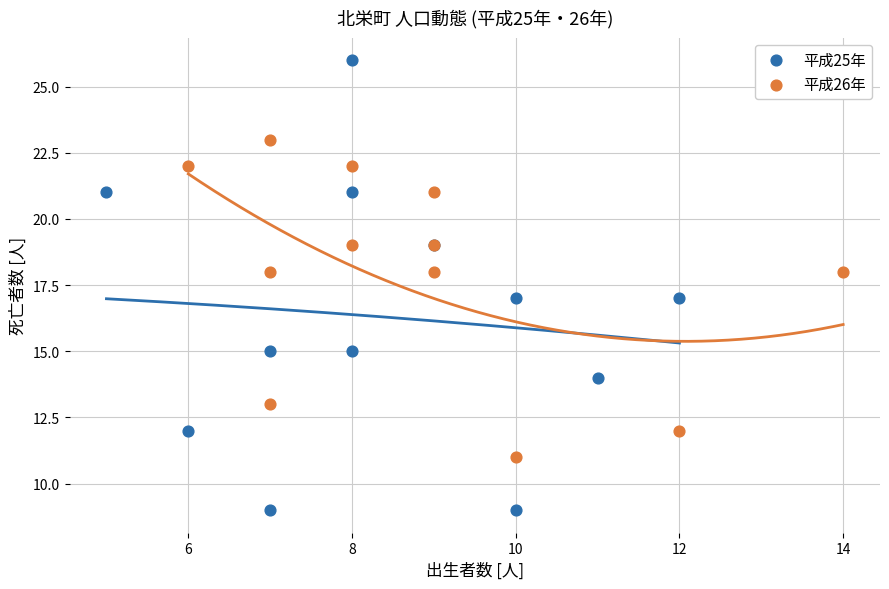

Which series contains the highest Y value?

平成25年